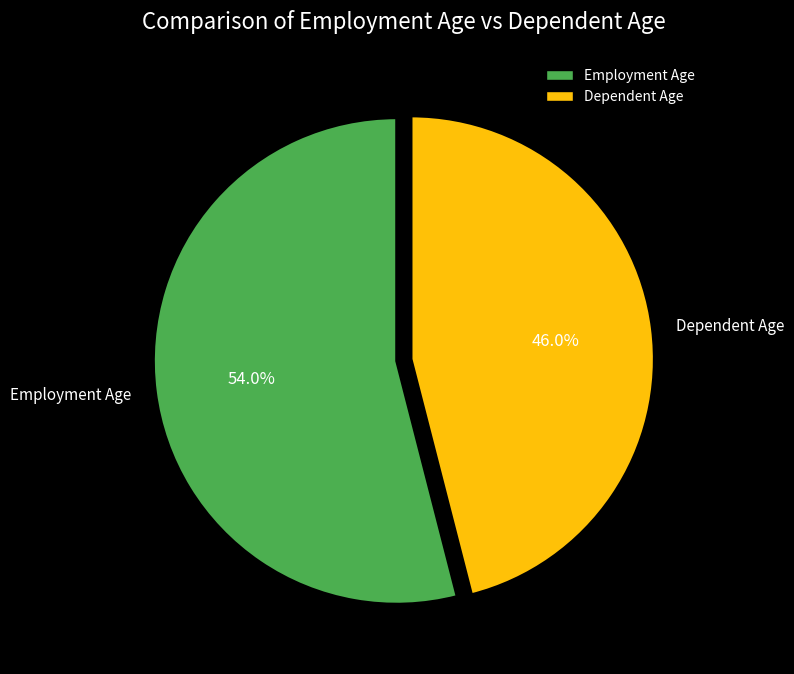

Rank the categories by value from lowest to highest.

Dependent Age, Employment Age